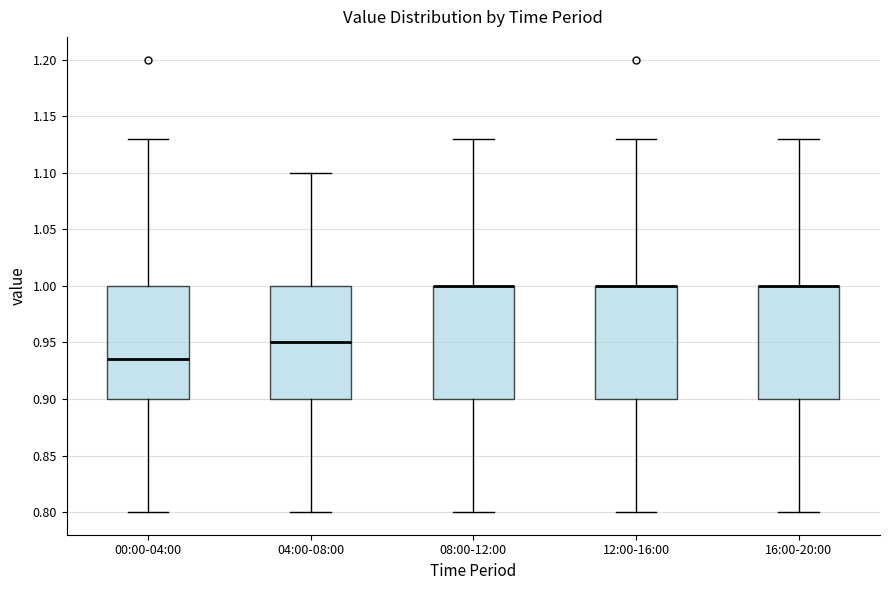

Reading left to right, read every box against the y-axis: the position of its median line, the range the box covers, and the ends of its whiskers. The values are not printed on the chart, so give them approximately, as read against the axis.

00:00-04:00: median 0.935, box 0.900 to 1.000, whiskers 0.800 to 1.130
04:00-08:00: median 0.950, box 0.900 to 1.000, whiskers 0.800 to 1.100
08:00-12:00: median 1.000 (drawn on the box's upper edge), box 0.900 to 1.000, whiskers 0.800 to 1.130
12:00-16:00: median 1.000 (drawn on the box's upper edge), box 0.900 to 1.000, whiskers 0.800 to 1.130
16:00-20:00: median 1.000 (drawn on the box's upper edge), box 0.900 to 1.000, whiskers 0.800 to 1.130